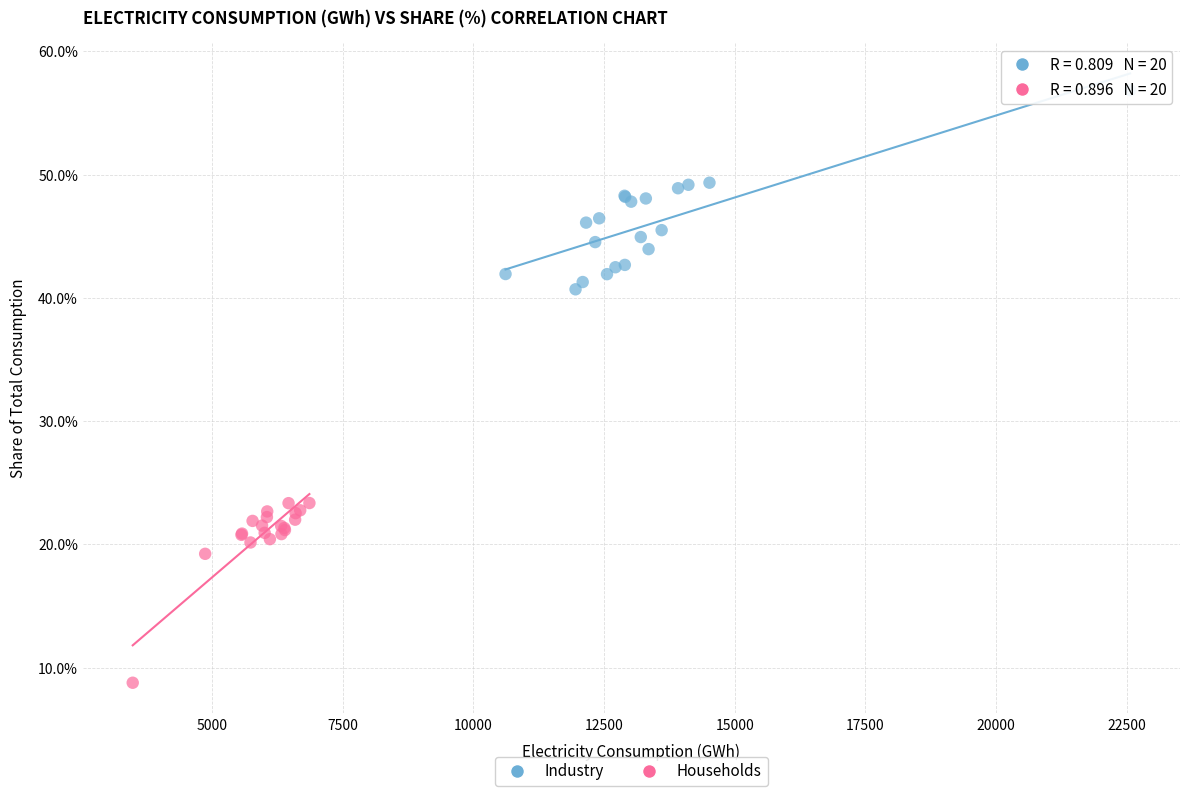

Which series contains the highest Y value?

Industry